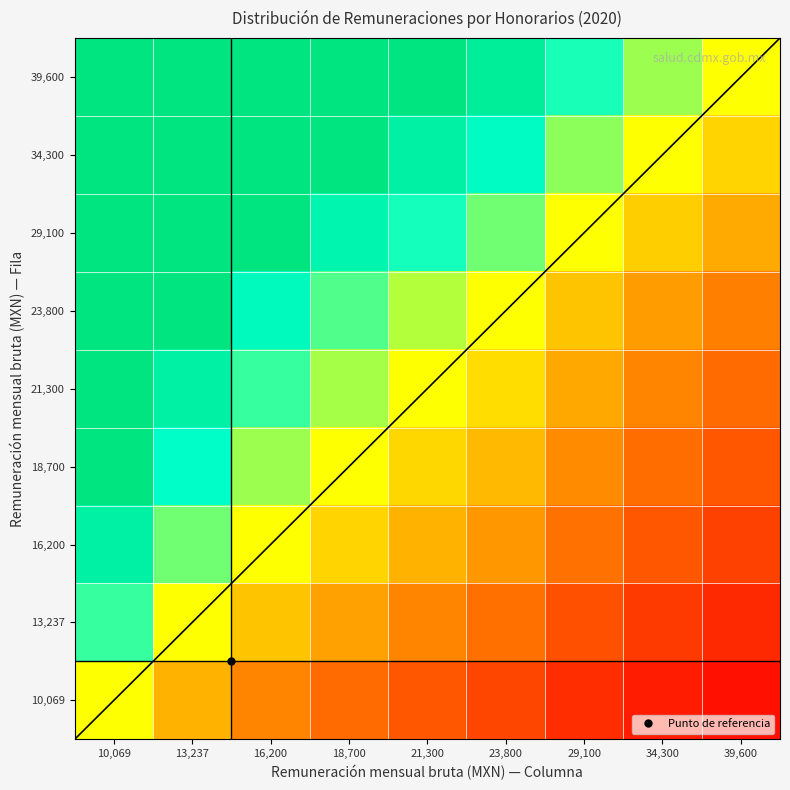

Count the number of data series in this chart.

9